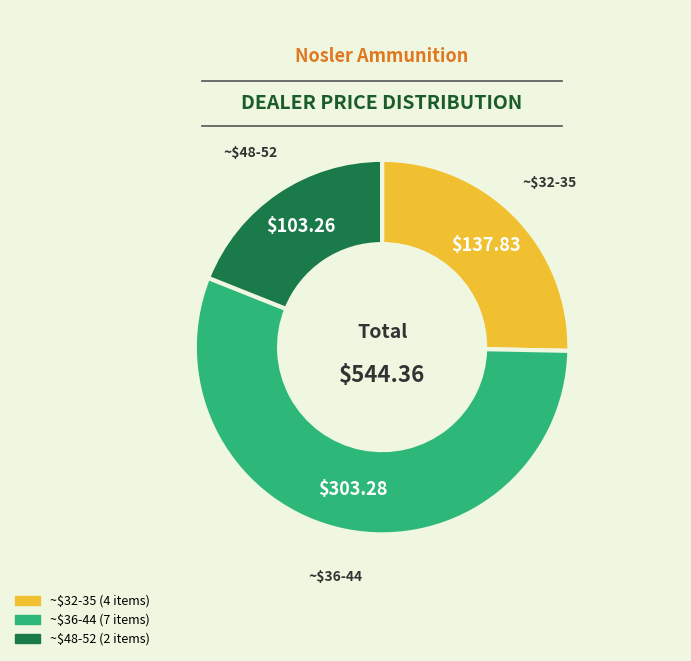

Is there any slice that represents more than half of the pie?

Yes